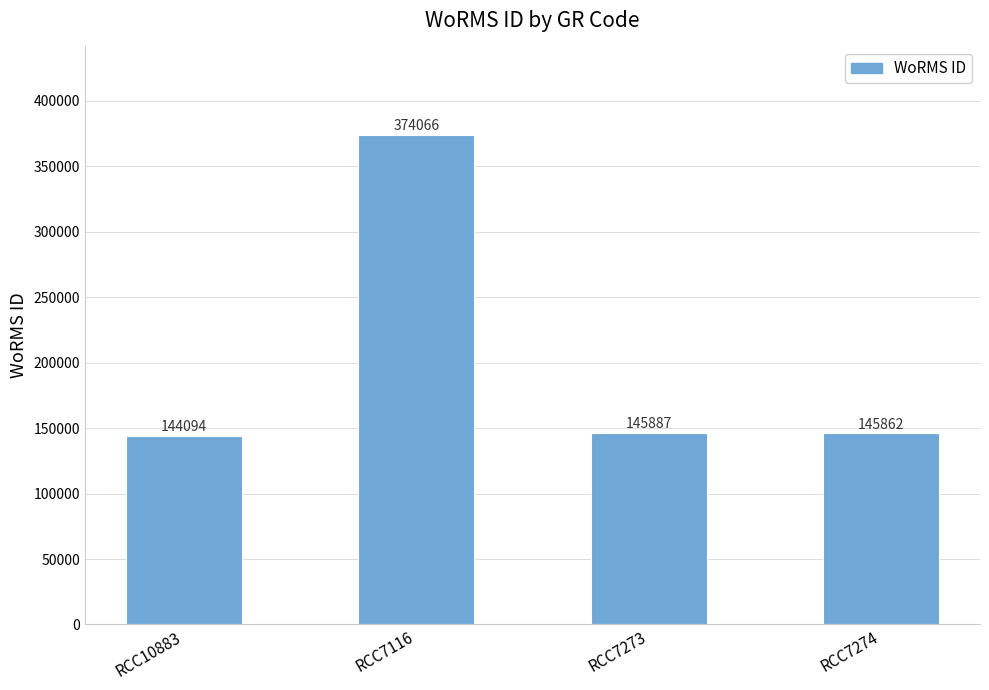

How many distinct data groups are displayed?

1